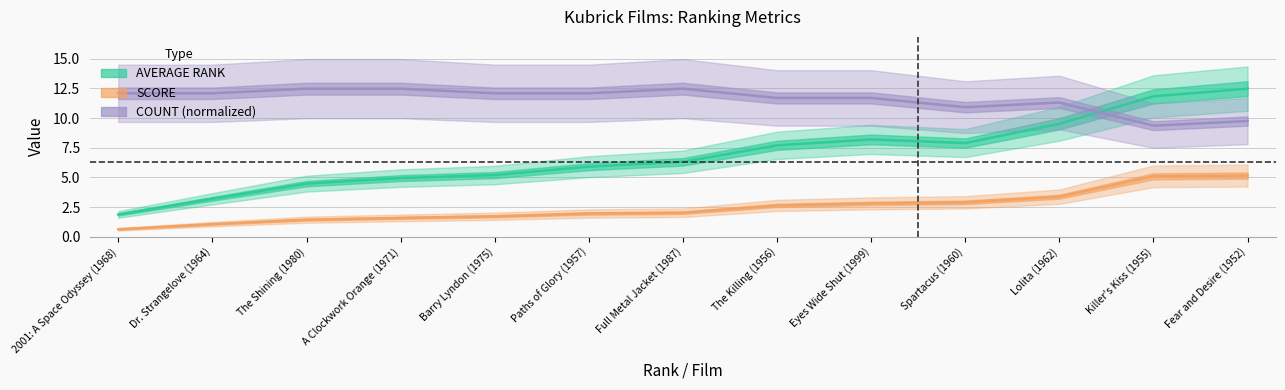

Does the chart have visible grid lines?

Yes